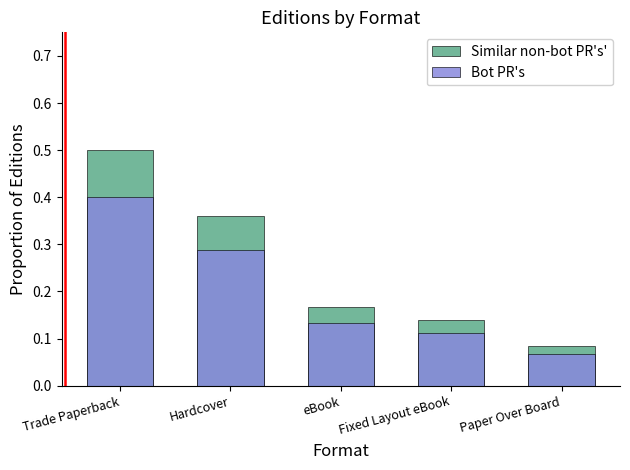

At which category is the sum across all series the highest?

Trade Paperback